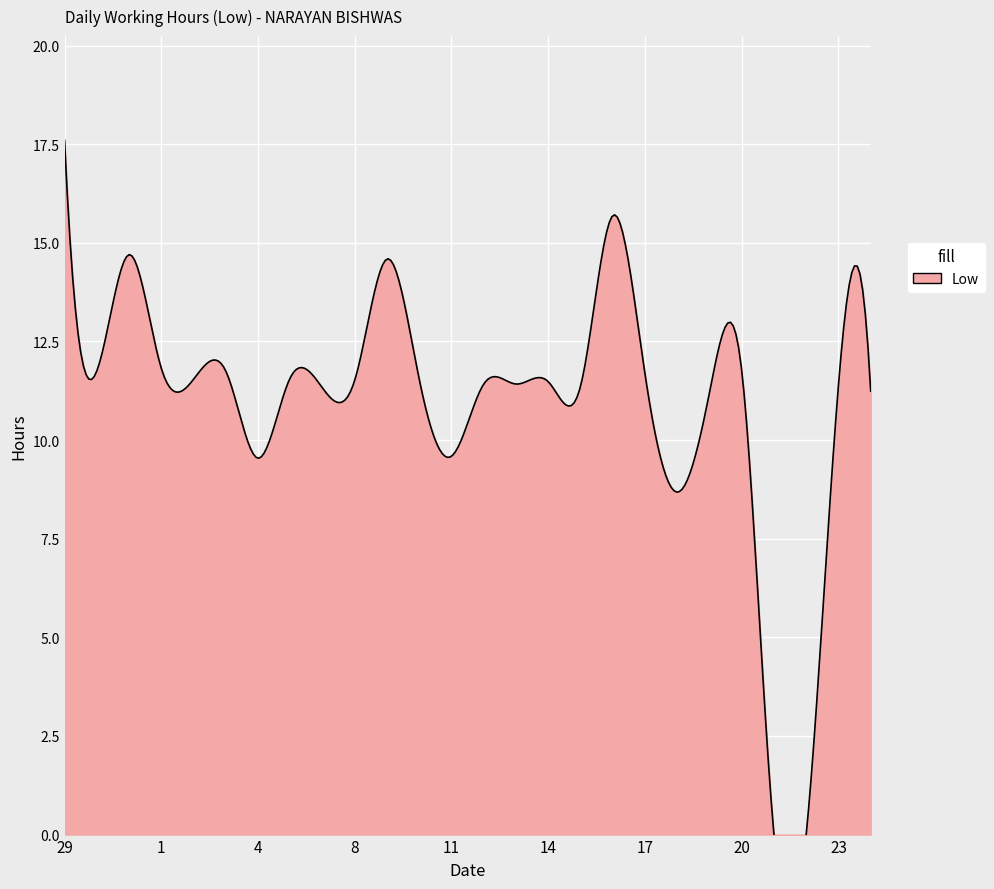

Reading left to right, what are all the values shown in this chart?

17.6	11.8	14.7	11.8	11.5	11.8	9.5	11.6	11.3	11.5	14.6	11.5	9.6	11.4	11.4	11.5	11.4	15.7	11.7	8.7	11.2	11.8	0.0	0.0	11.4	11.2